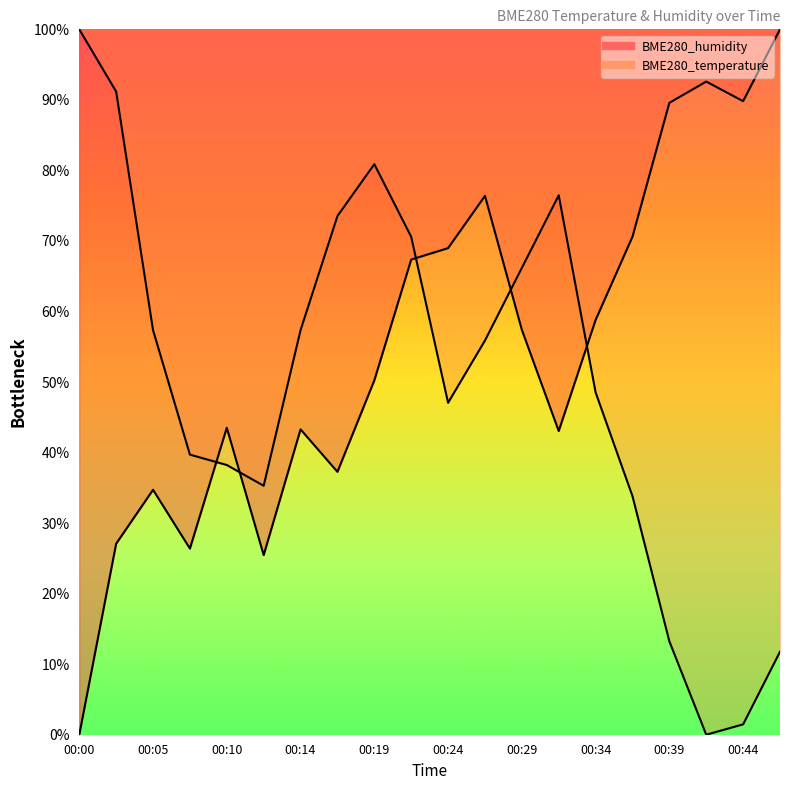

True or false: BME280_temperature and BME280_humidity intersect in this chart.

True